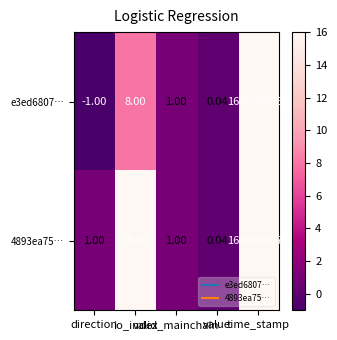

How many categories are shown in the chart?

5